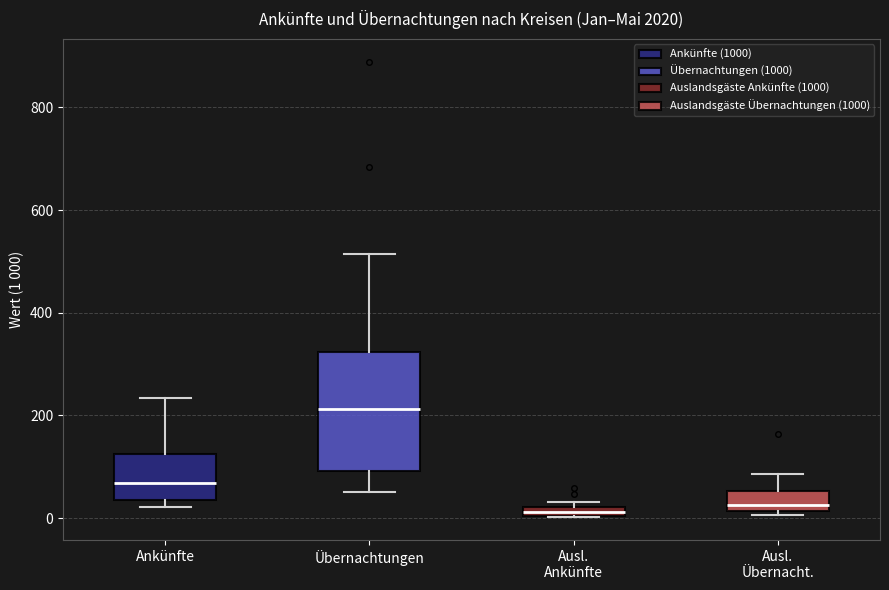

Which box is the tallest, from its lower edge to its upper edge?

Übernachtungen